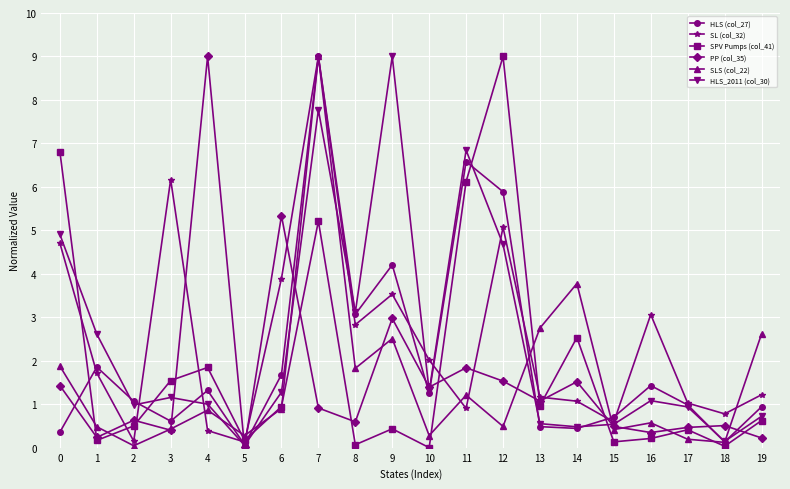

What is the sum of all HLS_2011 (col_30) values?

49.1